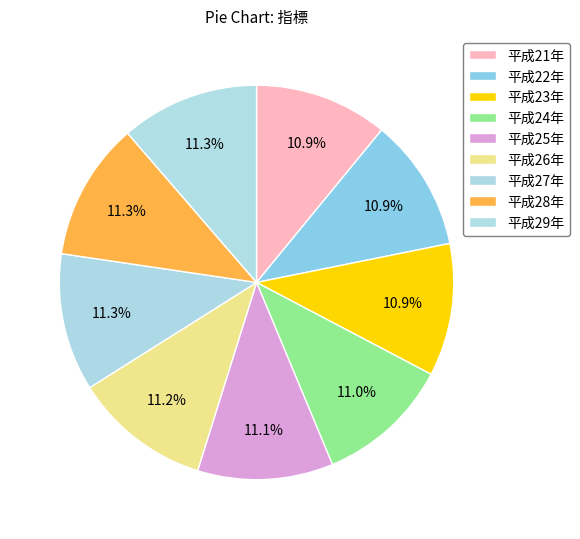

Is it true that 平成28年 is 11% of the pie?

True